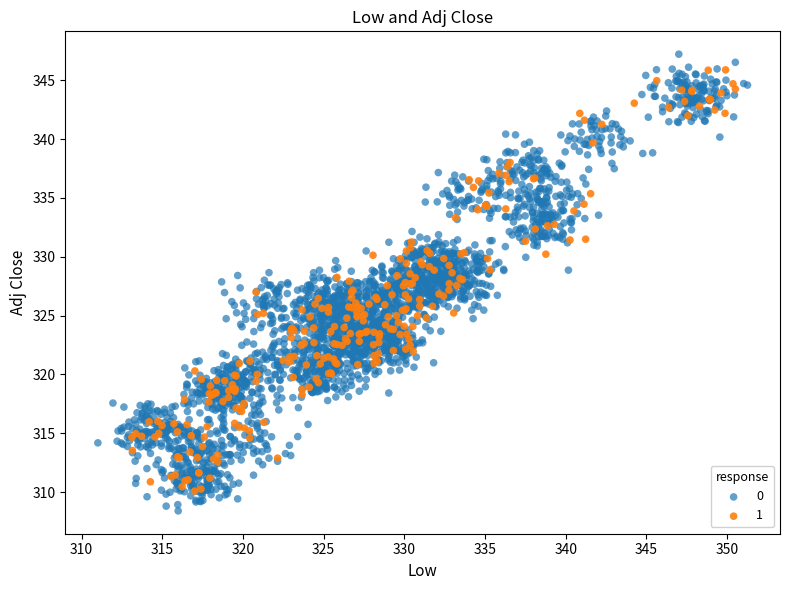

Which series reaches the minimum Y coordinate?

0